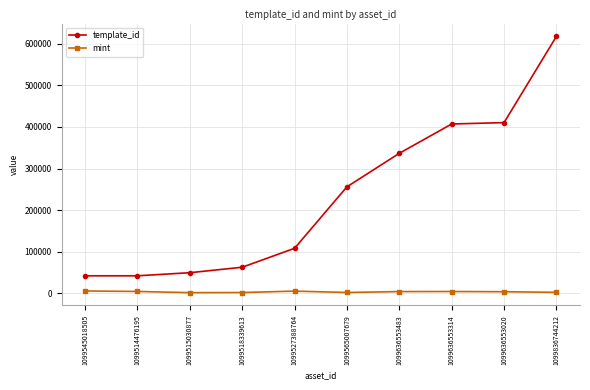

What is the difference between the second highest and minimum values in the template_id series?

367955